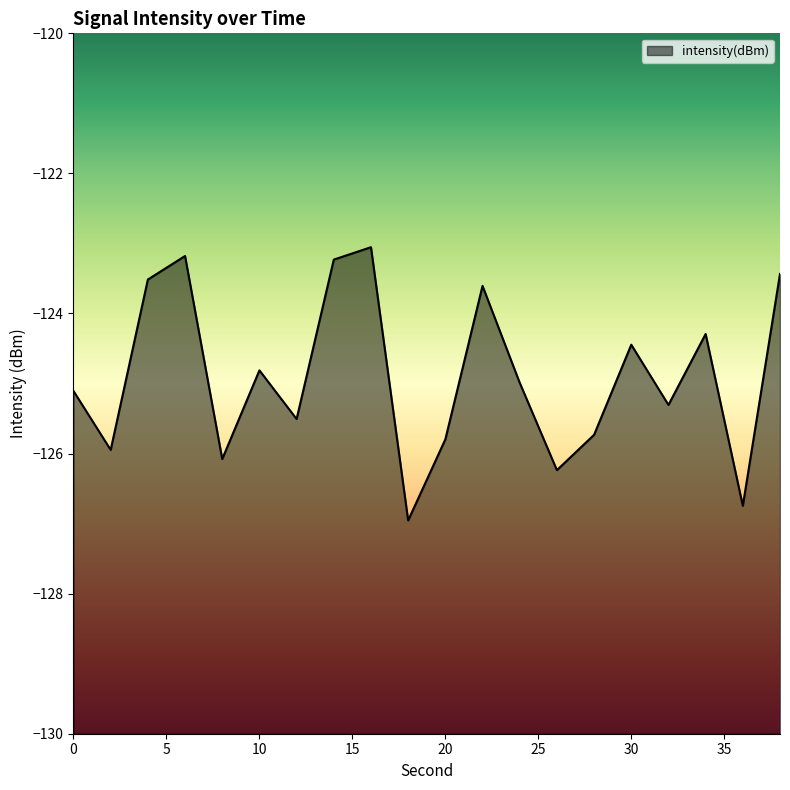

Reading left to right, what are all the values shown in this chart?

0=-125.1	2=-125.9	4=-123.5	6=-123.2	8=-126.1	10=-124.8	12=-125.5	14=-123.2	16=-123.1	18=-127.0	20=-125.8	22=-123.6	24=-125.0	26=-126.2	28=-125.7	30=-124.4	32=-125.3	34=-124.3	36=-126.7	38=-123.4